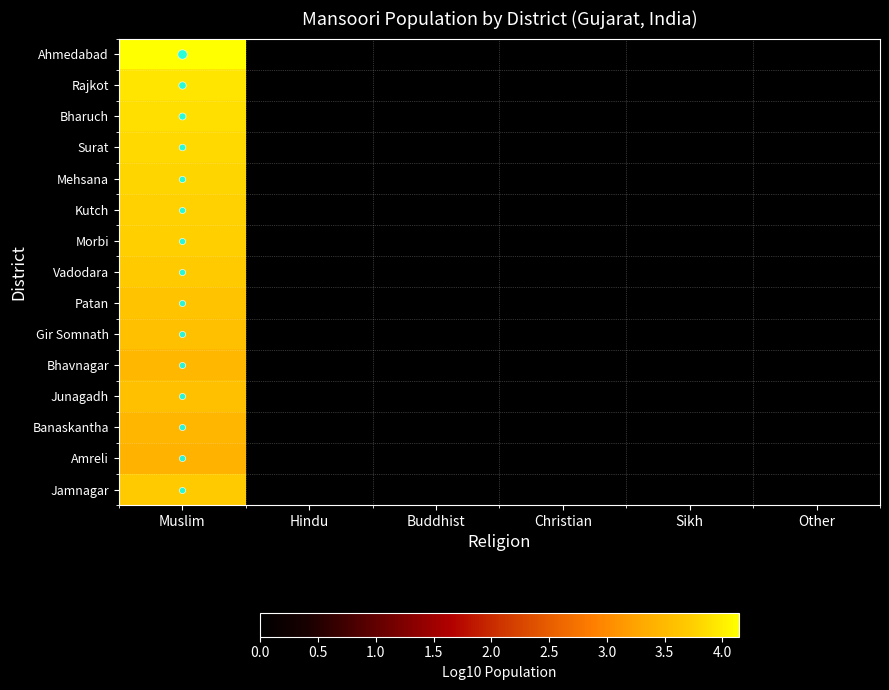

How many series are shown in this chart?

15